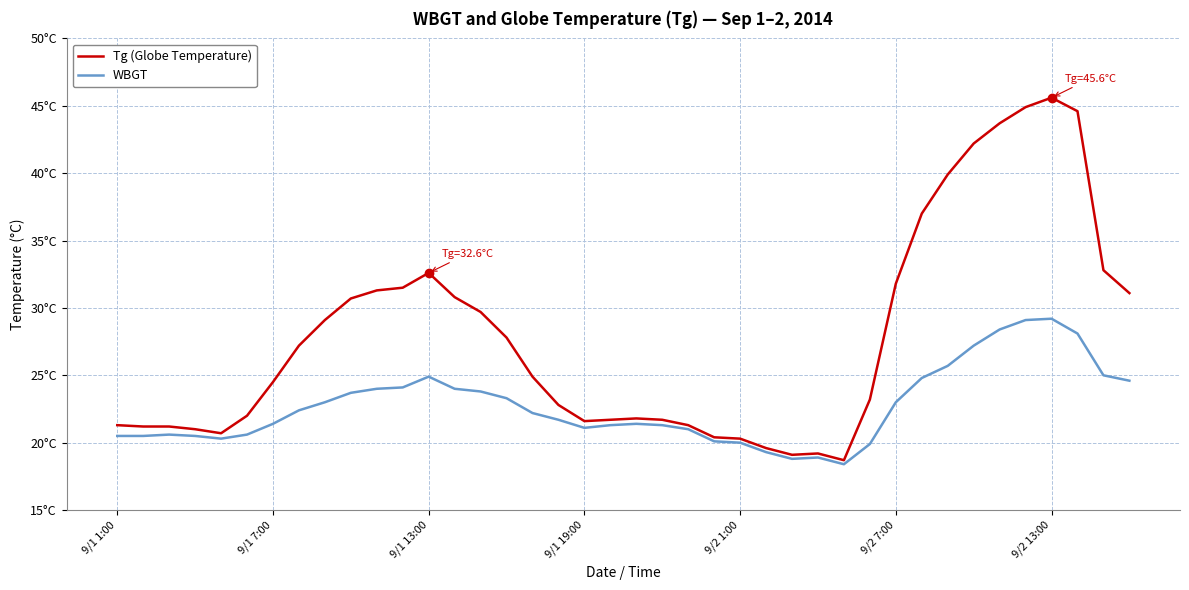

True or false: WBGT and Tg (Globe Temperature) cross at least once.

False